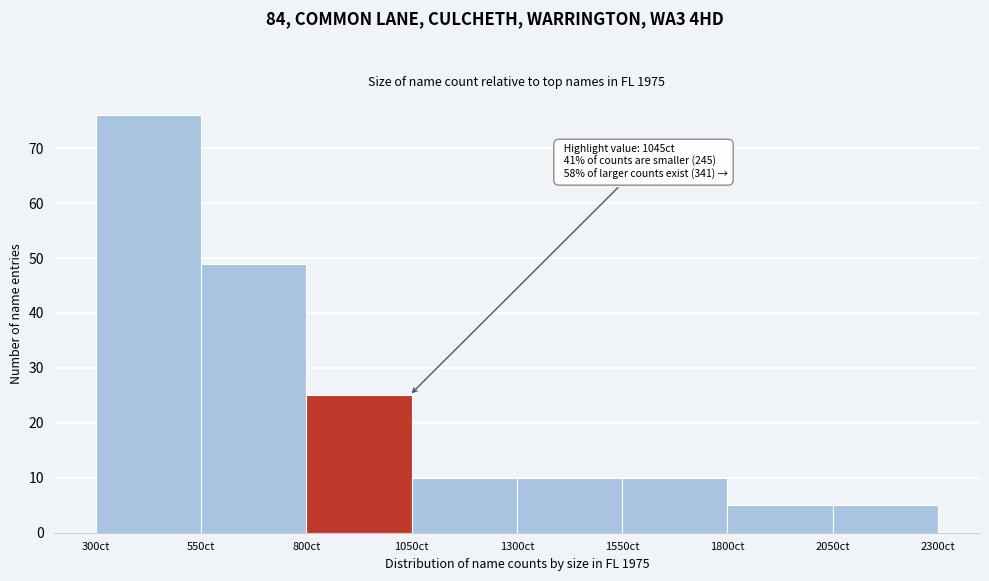

Over which range of the x-axis is the bar tallest?

300 to 550